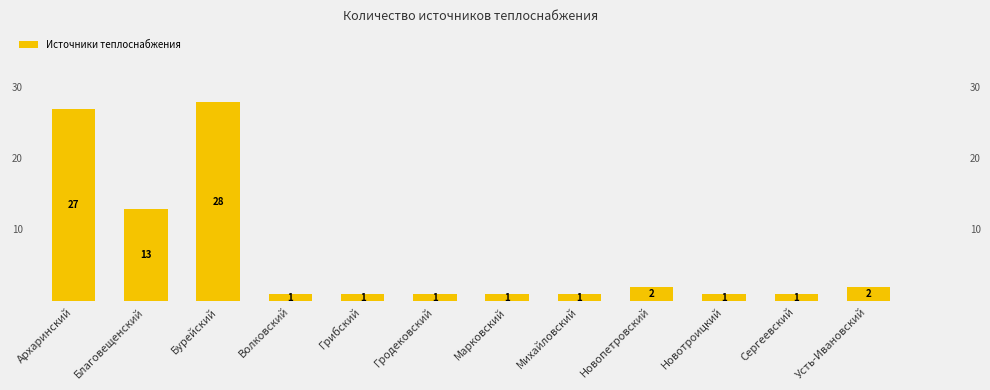

What is the ratio of the value at Благовещенский to the value at Волковский?

13.0